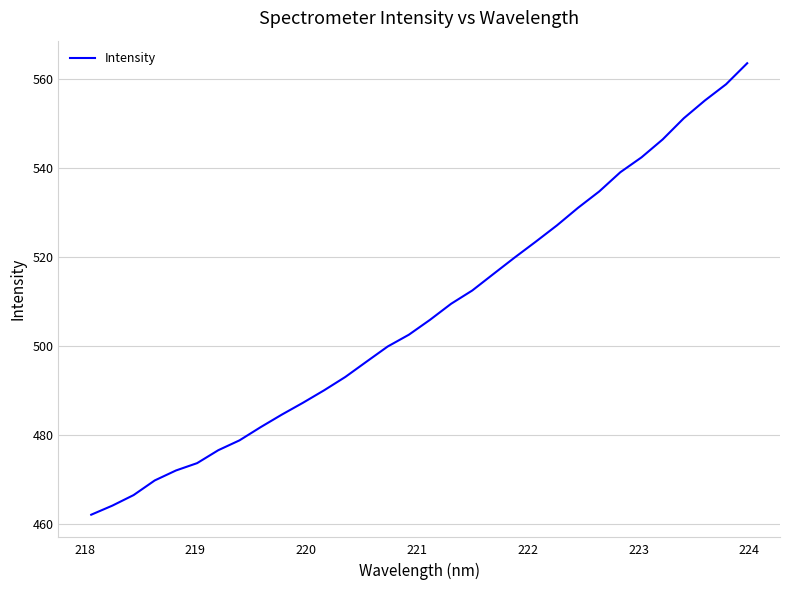

What is the maximum value shown in the chart?

563.4